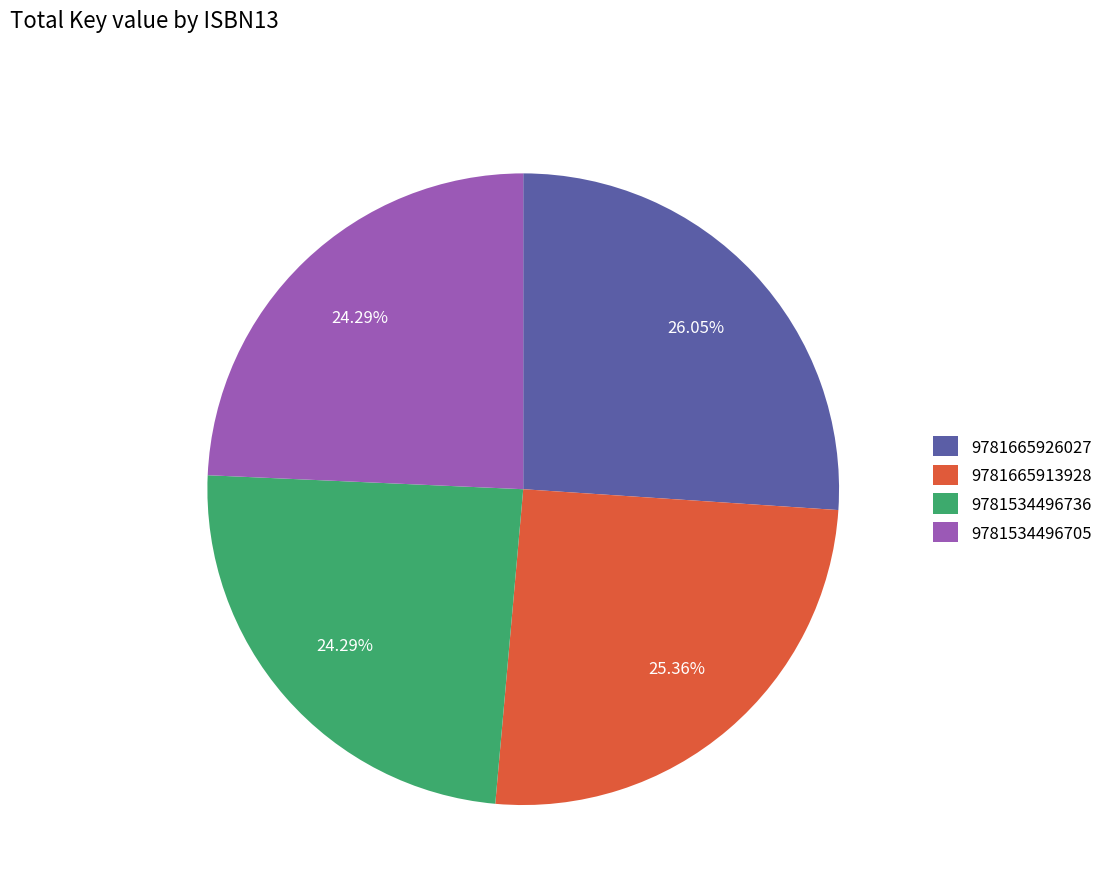

Between 9781534496705 and 9781665926027, which is larger?

9781665926027